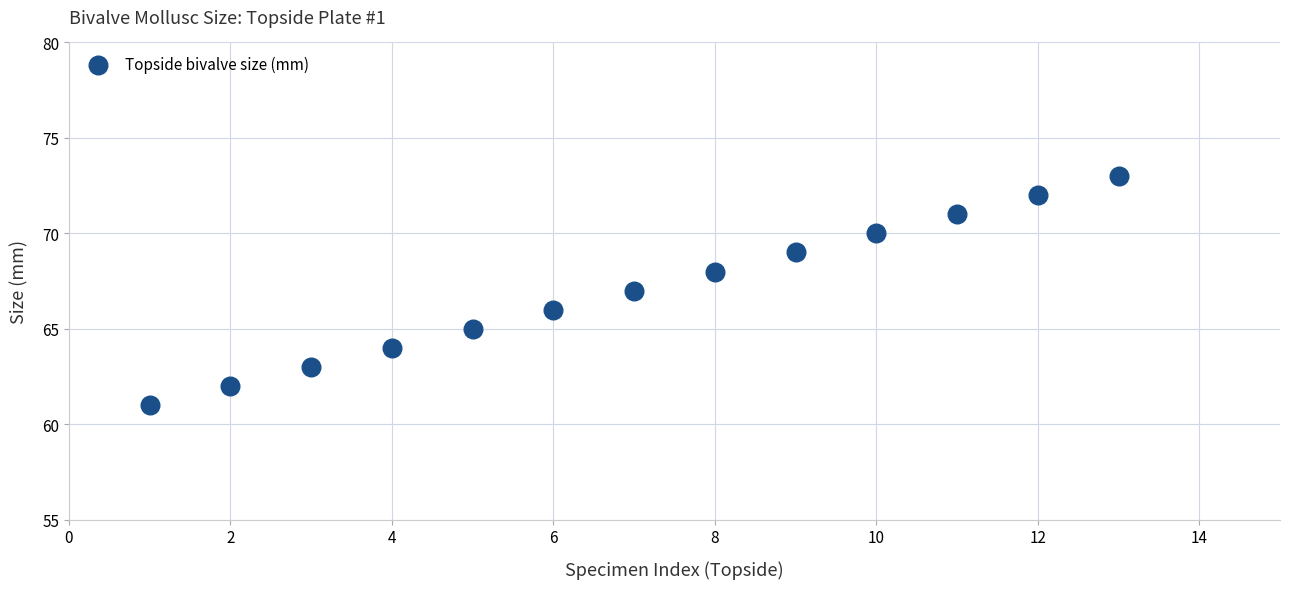

What is the range of Y values (max minus min)?

12